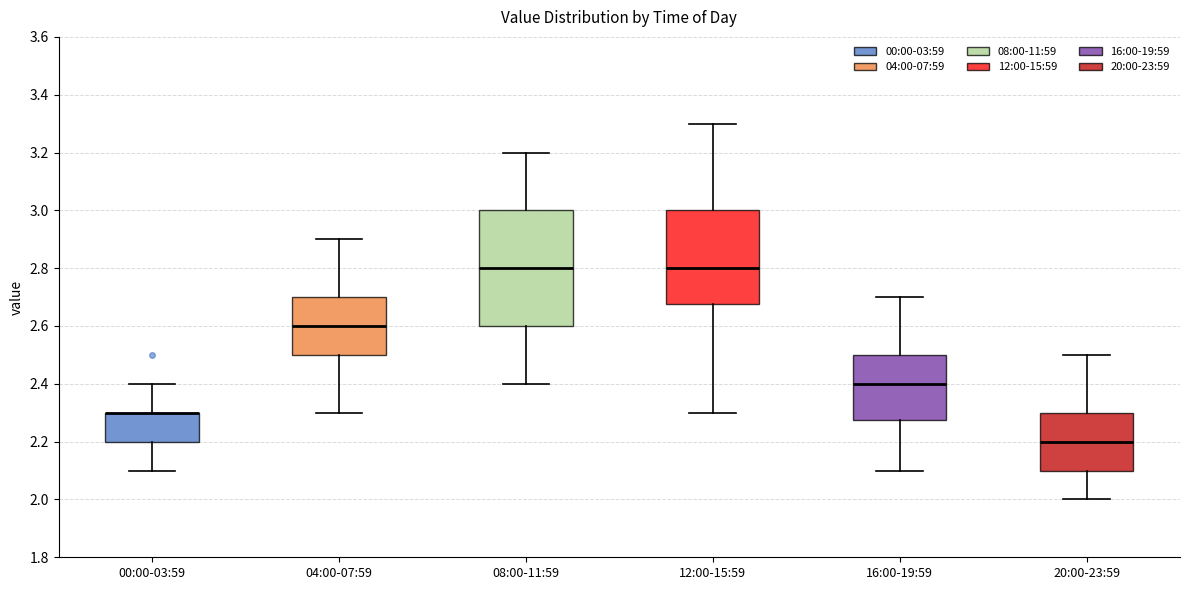

Reading left to right, read every box against the y-axis: the position of its median line, the range the box covers, and the ends of its whiskers. The values are not printed on the chart, so give them approximately, as read against the axis.

00:00-03:59: median 2.30 (drawn on the box's upper edge), box 2.20 to 2.30, whiskers 2.10 to 2.40
04:00-07:59: median 2.60, box 2.50 to 2.70, whiskers 2.30 to 2.90
08:00-11:59: median 2.80, box 2.60 to 3.00, whiskers 2.40 to 3.20
12:00-15:59: median 2.80, box 2.68 to 3.00, whiskers 2.30 to 3.30
16:00-19:59: median 2.40, box 2.28 to 2.50, whiskers 2.10 to 2.70
20:00-23:59: median 2.20, box 2.10 to 2.30, whiskers 2.00 to 2.50